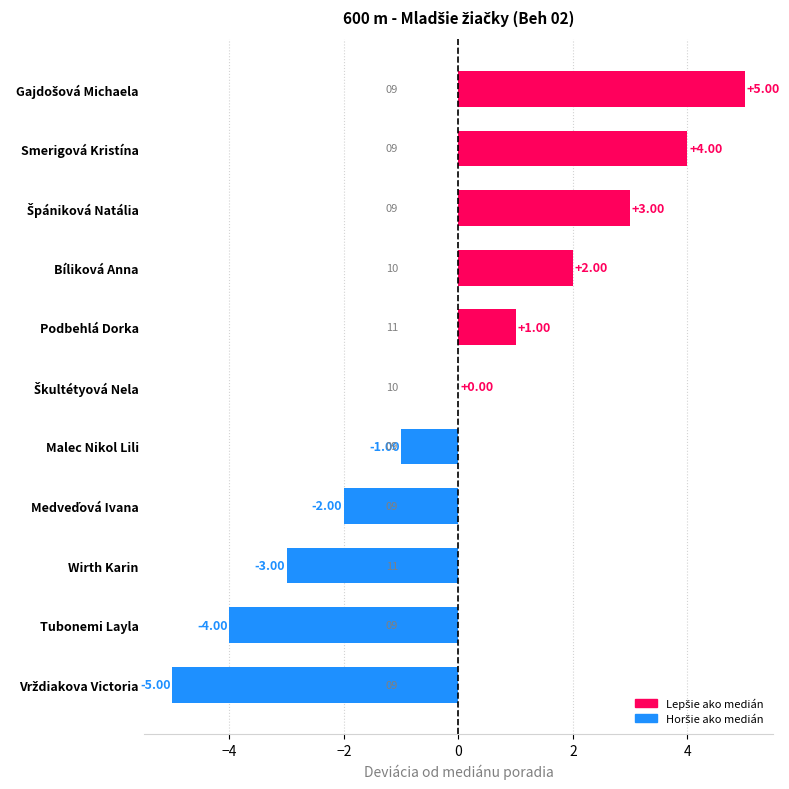

How many series are shown in this chart?

1